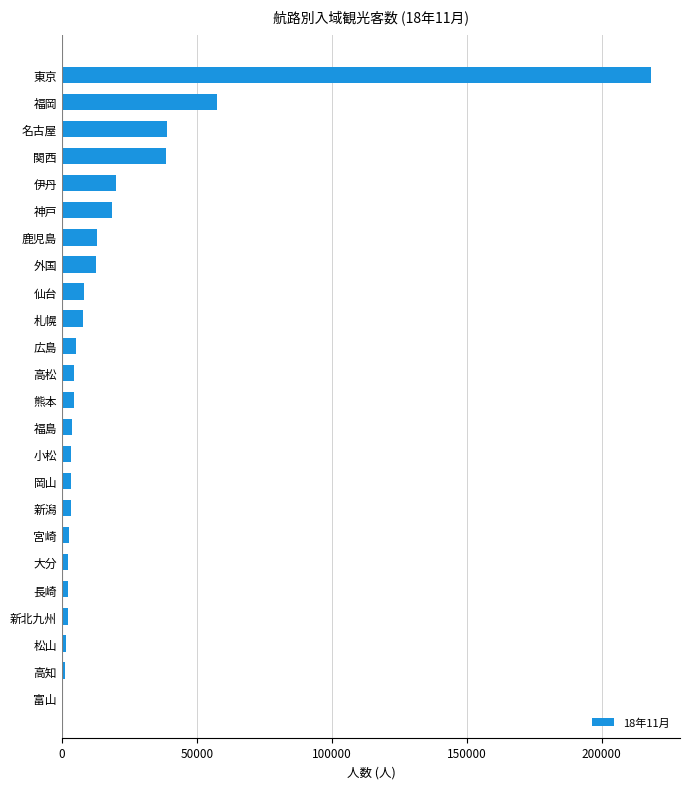

Which has a higher value, 富山 or 伊丹?

伊丹